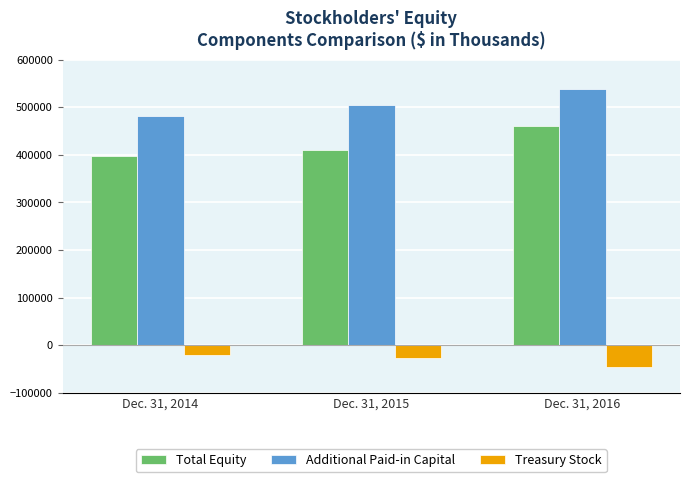

At which label is Additional Paid-in Capital closest to 509617?

Dec. 31, 2015